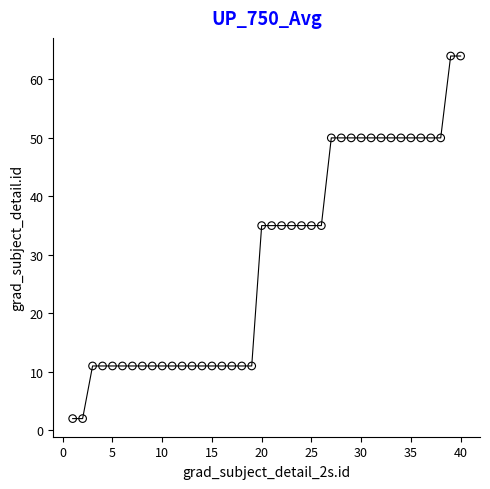

What is the range of Y values (max minus min)?

62